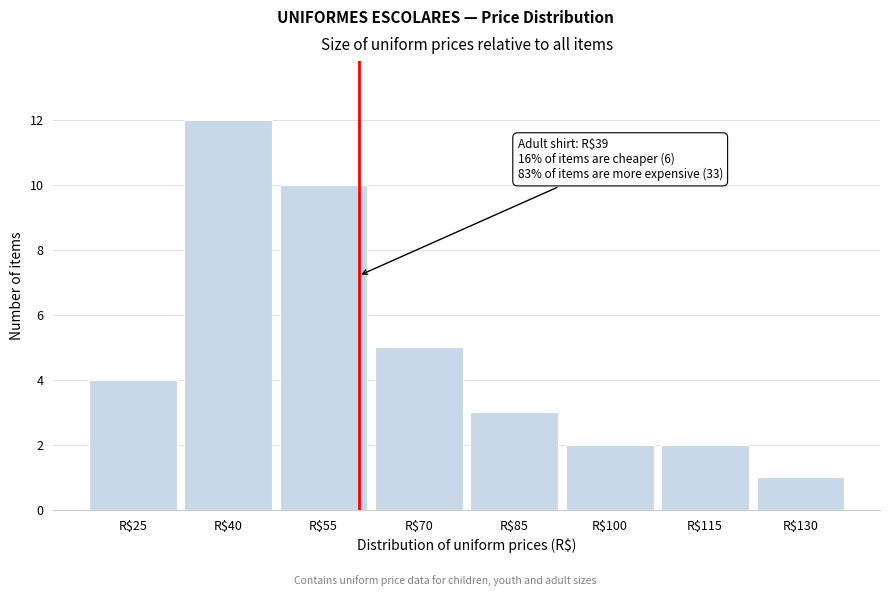

Reading left to right, list all the values displayed in this chart.

4	12	10	5	3	2	2	1